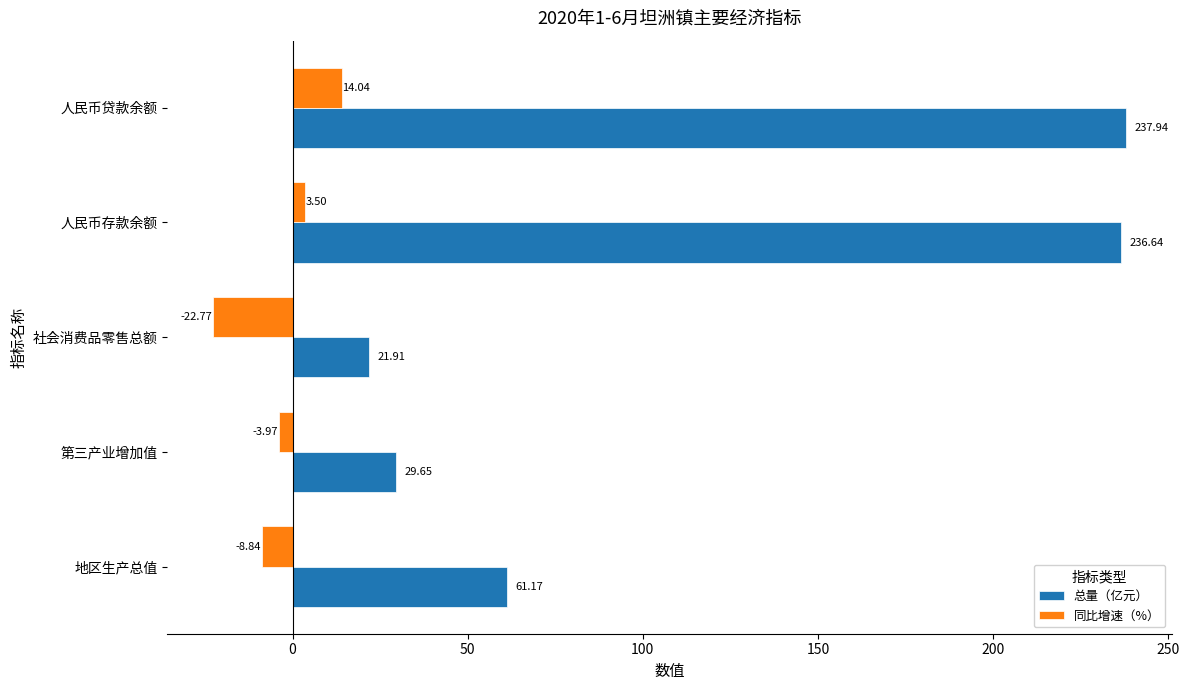

Which category has the highest value in the 同比增速（%） series?

人民币贷款余额